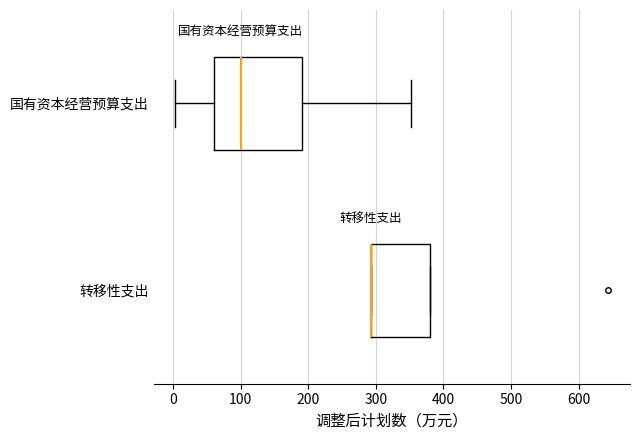

Reading bottom to top, read every box against the x-axis: the position of its median line, the range the box covers, and the ends of its whiskers. The values are not printed on the chart, so give them approximately, as read against the axis.

转移性支出: median 290 (drawn on the box's left edge), box 290 to 380, whiskers 290 to 380
国有资本经营预算支出: median 100, box 60 to 190, whiskers 0 to 350